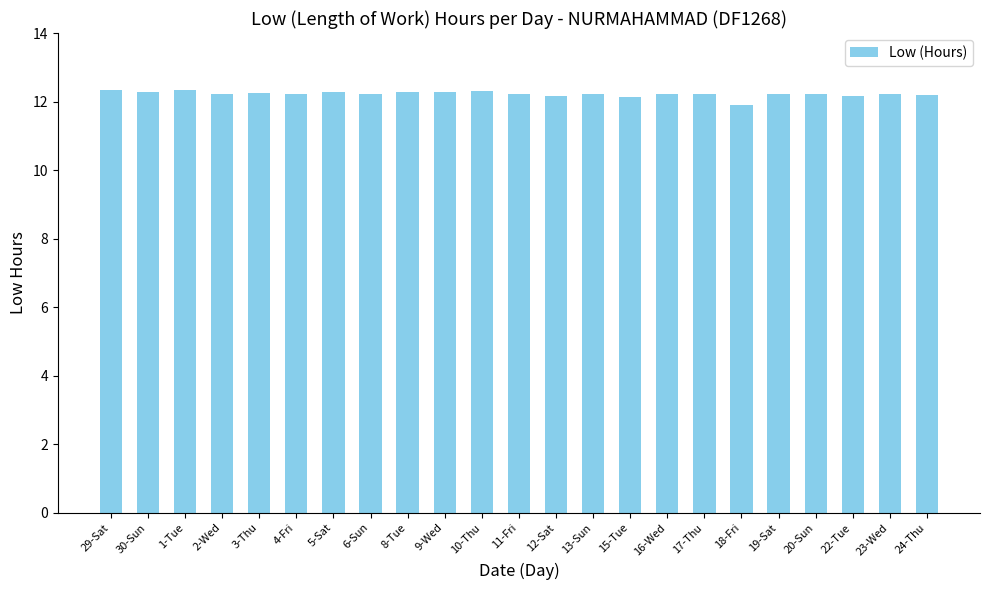

True or false: the data shows 6.1 at 30-Sun.

False